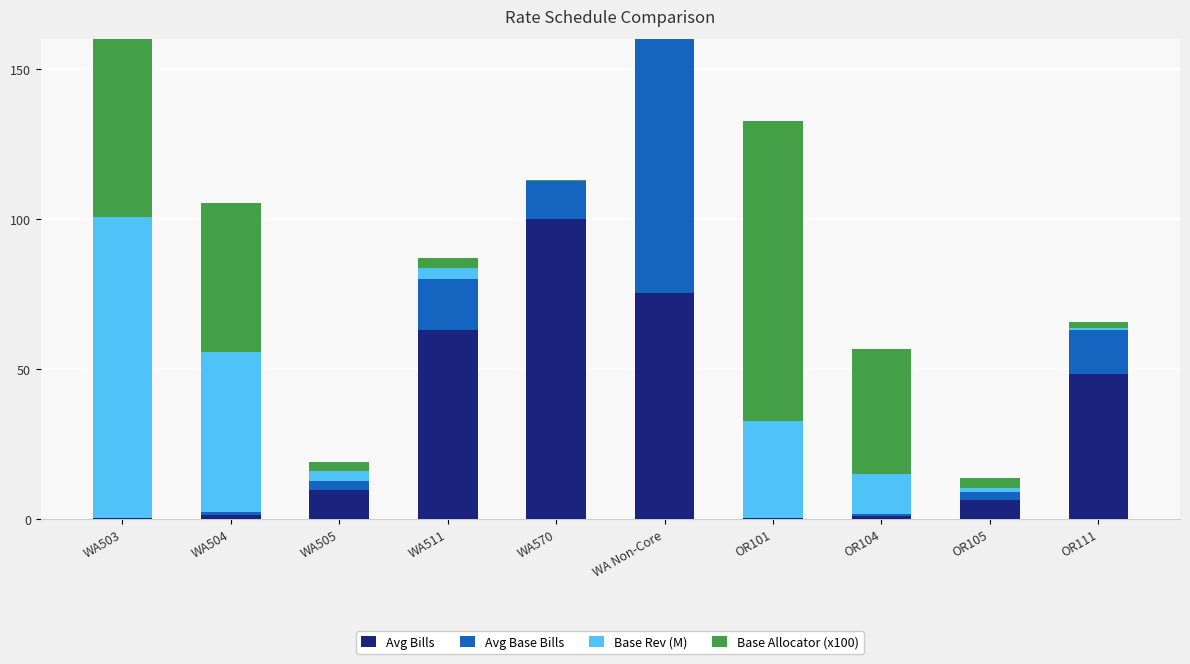

The Avg Bills series shows 9.5 at WA505. True or false?

True